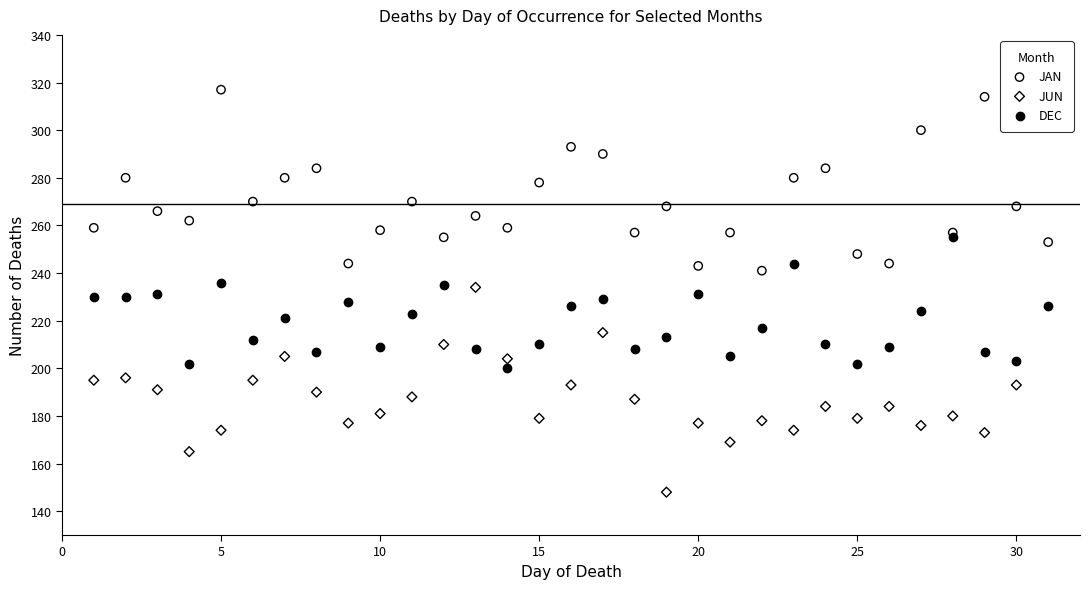

Which series reaches the minimum Y coordinate?

JUN